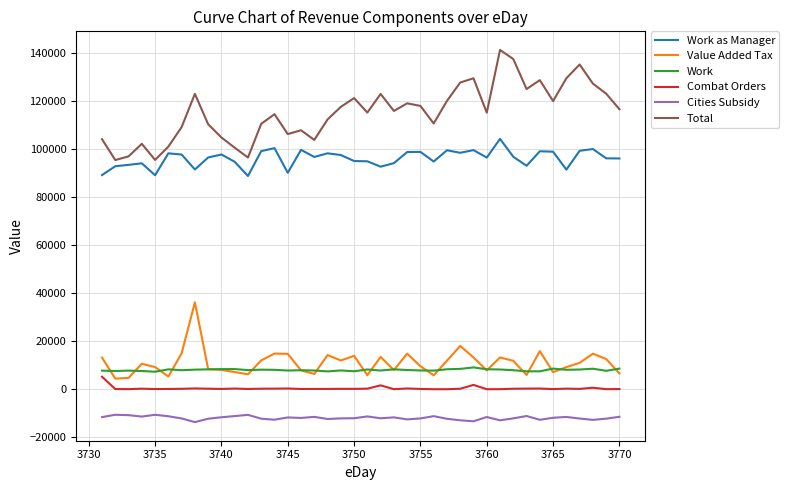

Which series has the largest range (max minus min)?

Total